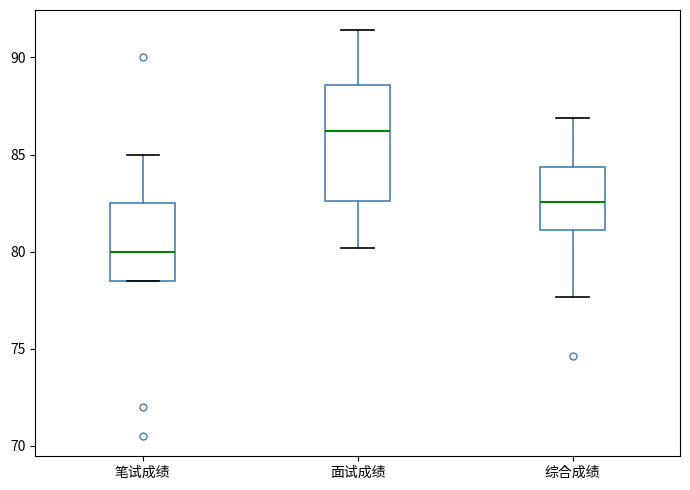

Where does the median line of the box for 面试成绩 sit on the y-axis? The values are not printed on the chart, so give them approximately, as read against the axis.

86.0